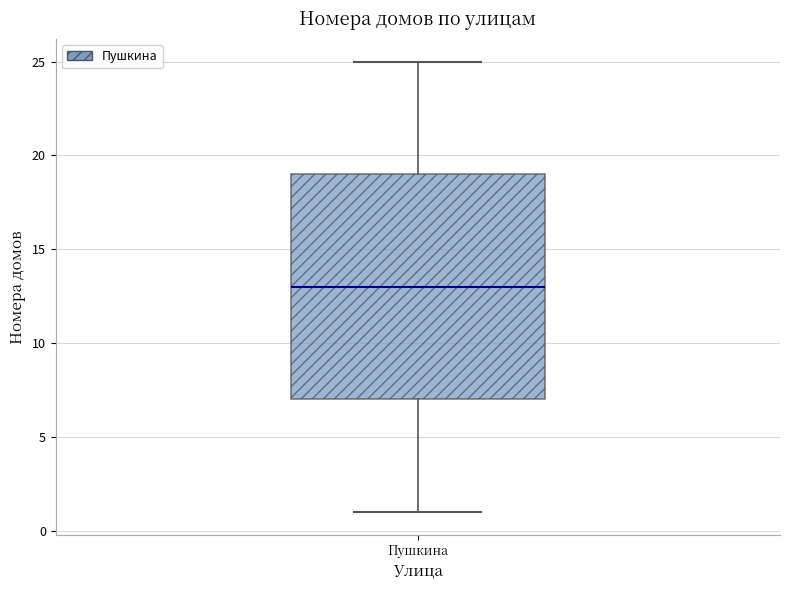

Read this box plot against the y-axis: the position of the median line, the range covered by the box, and the ends of both whiskers. The values are not printed on the chart, so give them approximately, as read against the axis.

median 13, box 7 to 19, whiskers 1 to 25